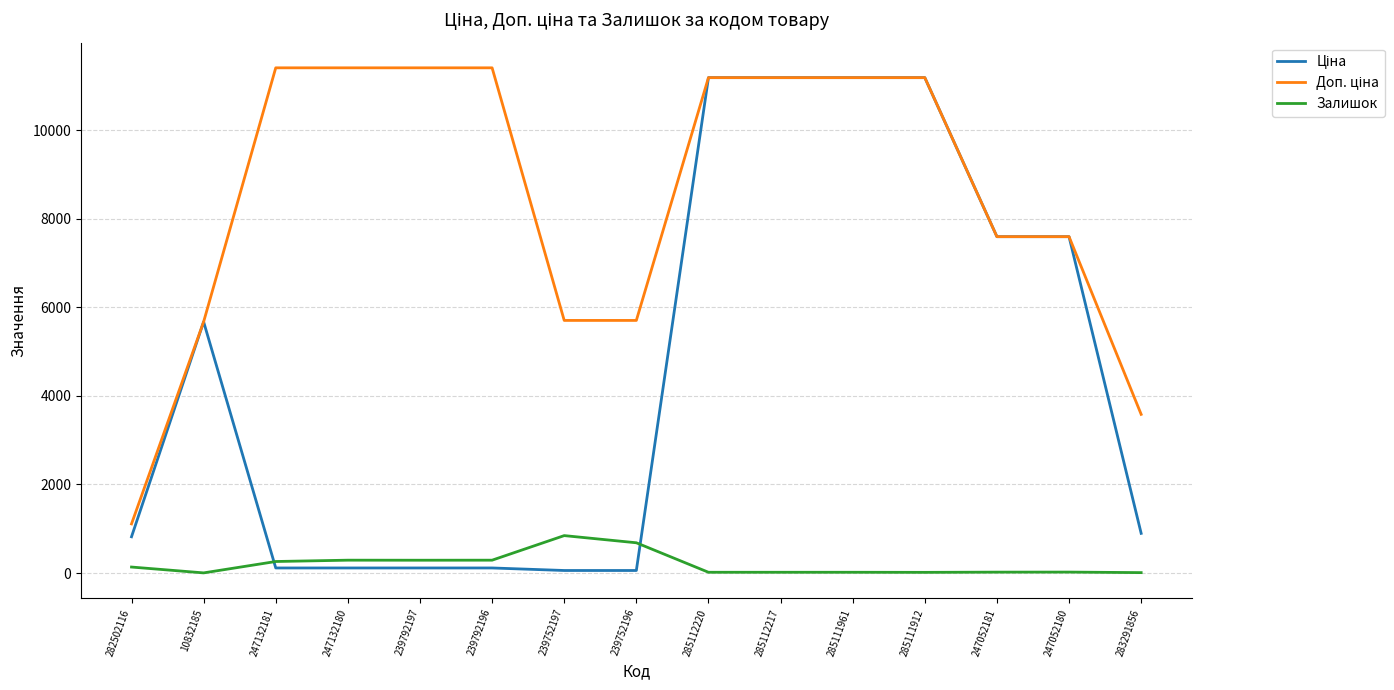

What is the greatest value displayed?

11410.0